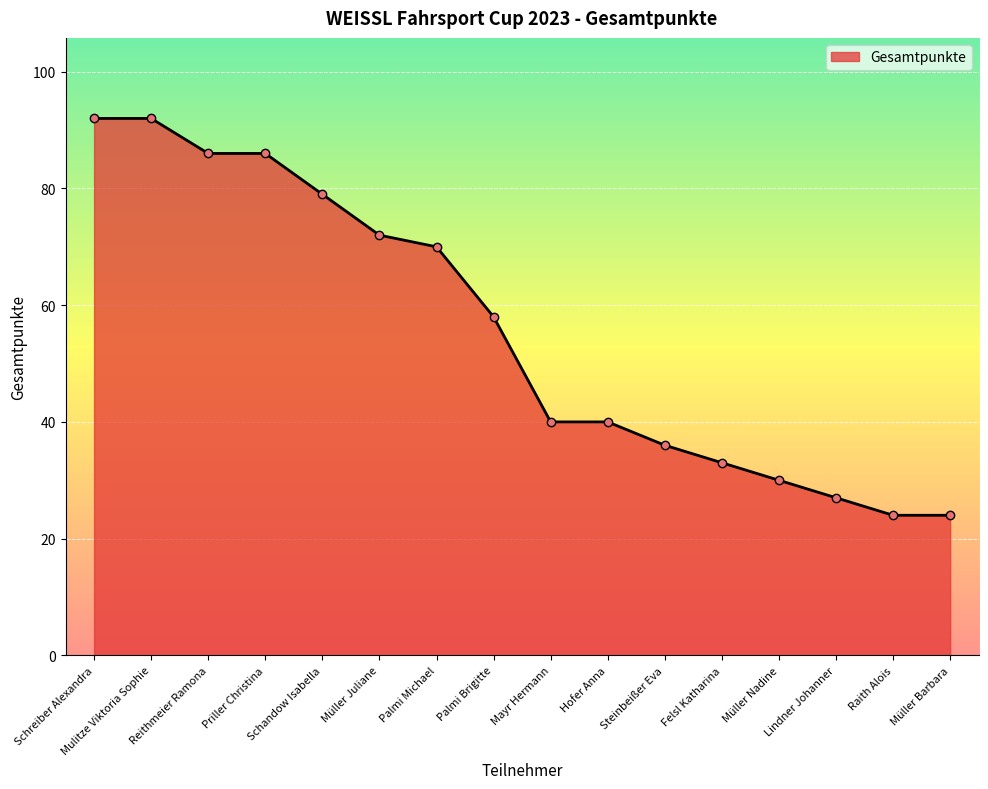

True or false: the data shows 29 at Priller Christina.

False